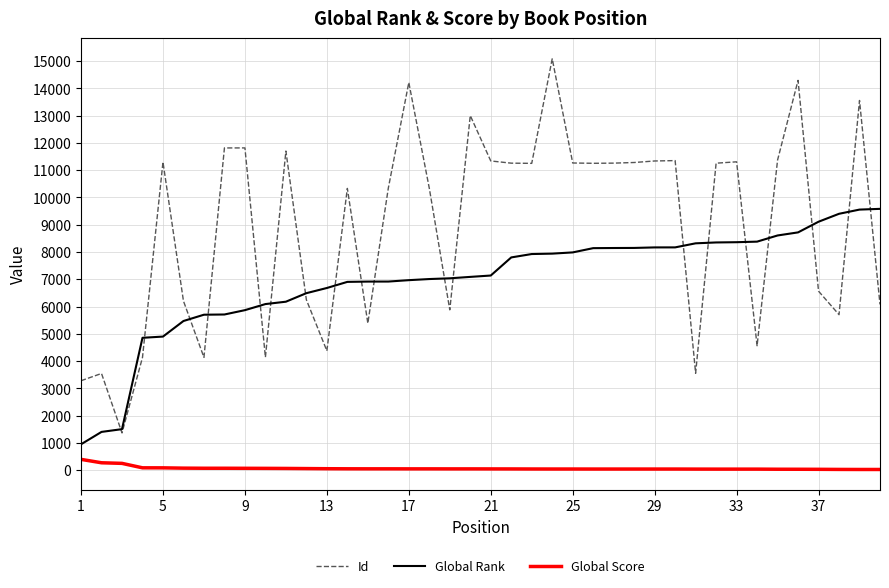

Which series has the largest total across all categories?

Id